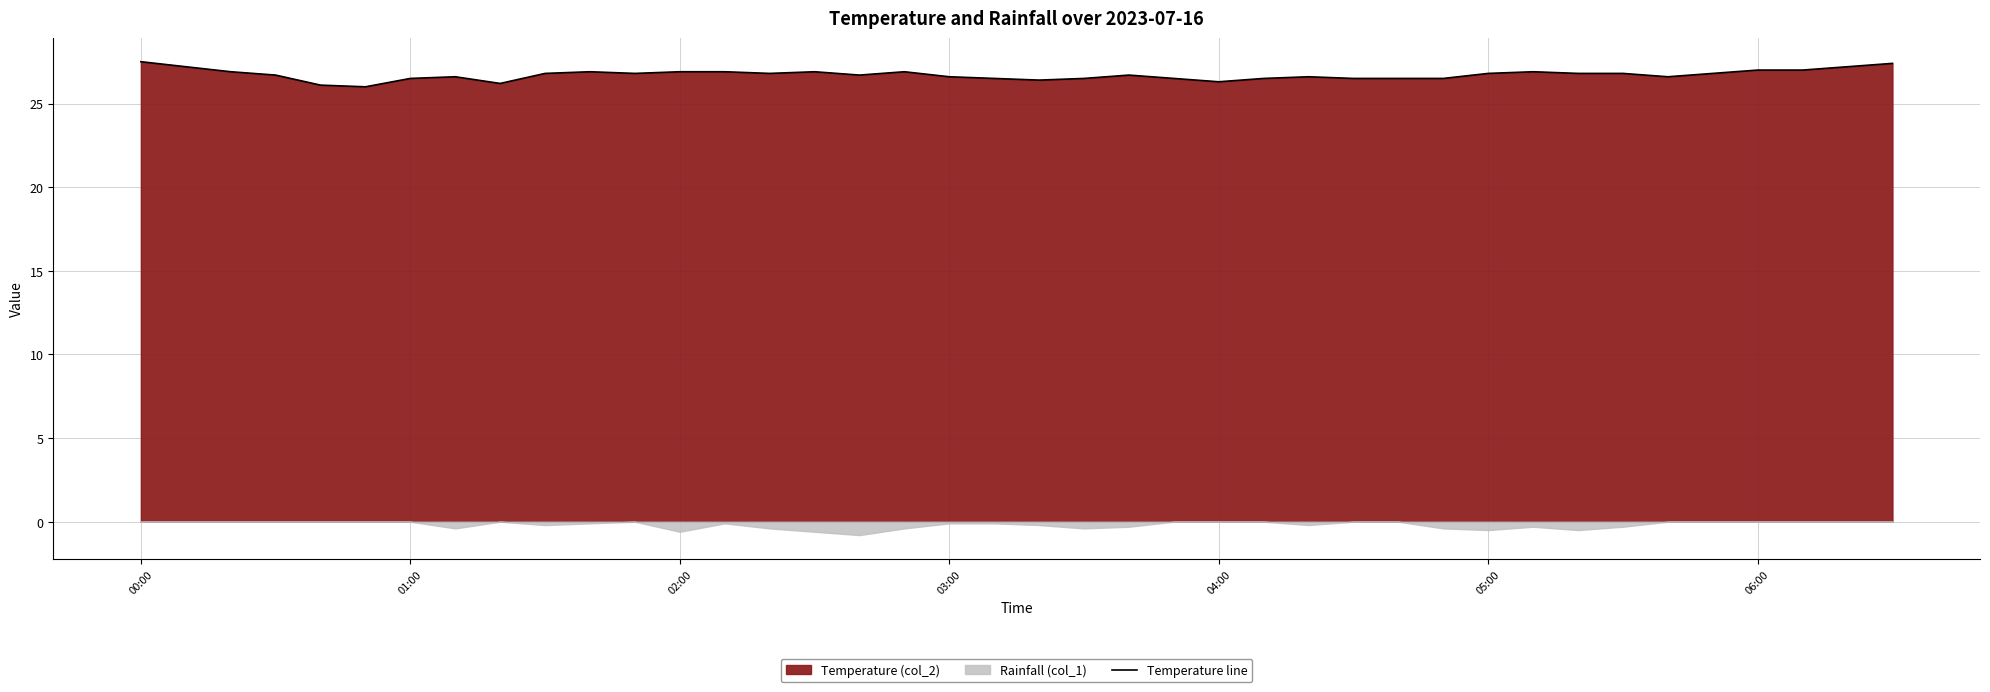

How many points are lower than both their immediate neighbors (excluding endpoints)?

8